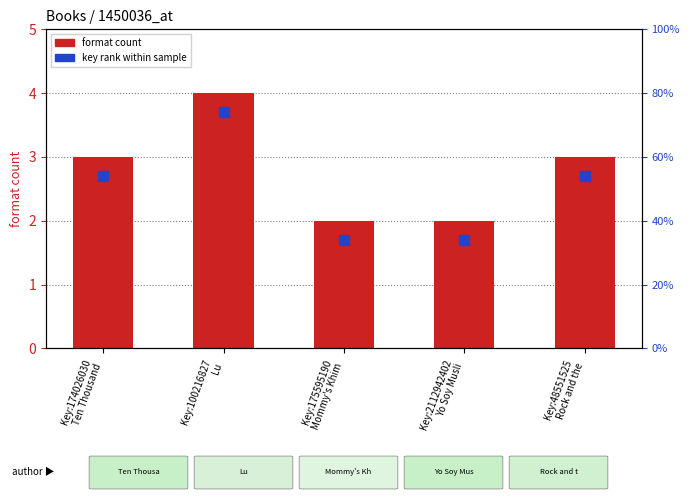

Which series has the widest spread of Y values?

format count